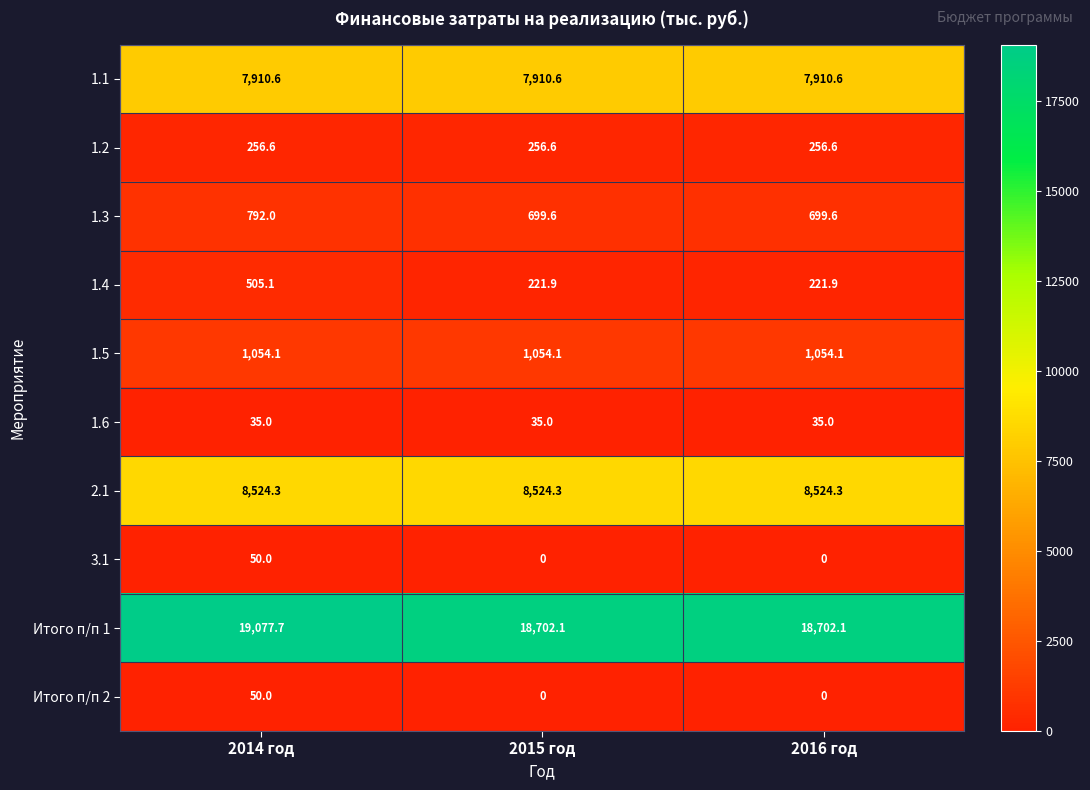

Is it true that 1.2 equals 54.7 at 2016 год?

False